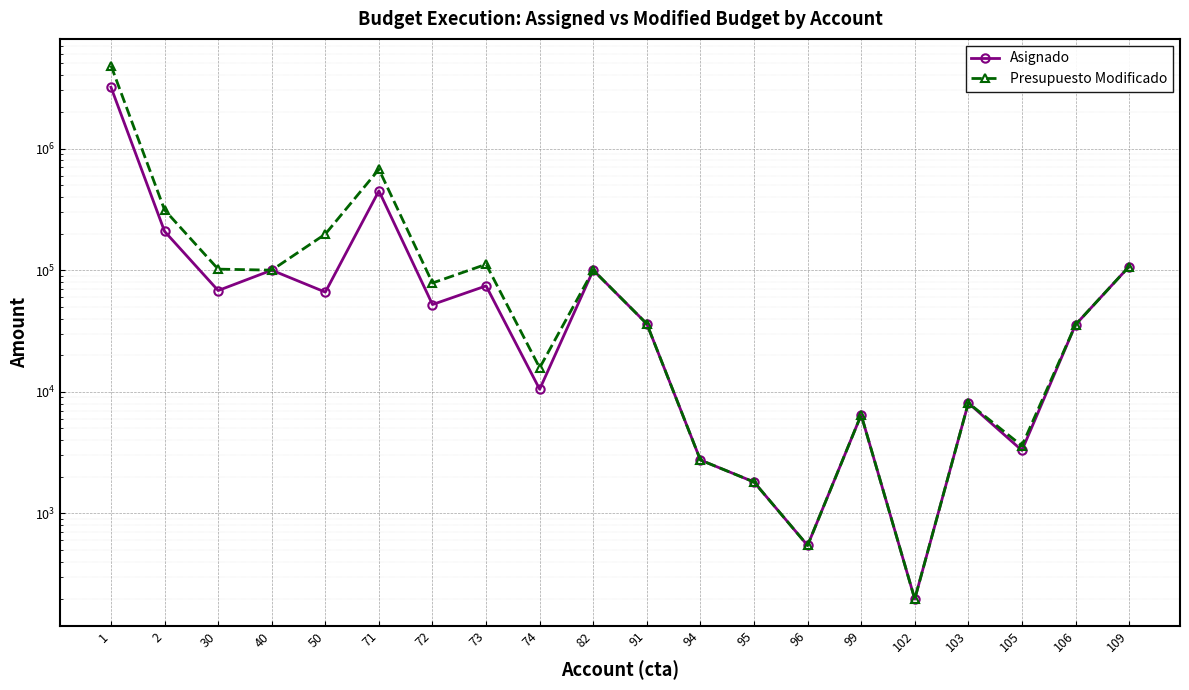

Is it true that Presupuesto Modificado equals 3600 at 105?

True